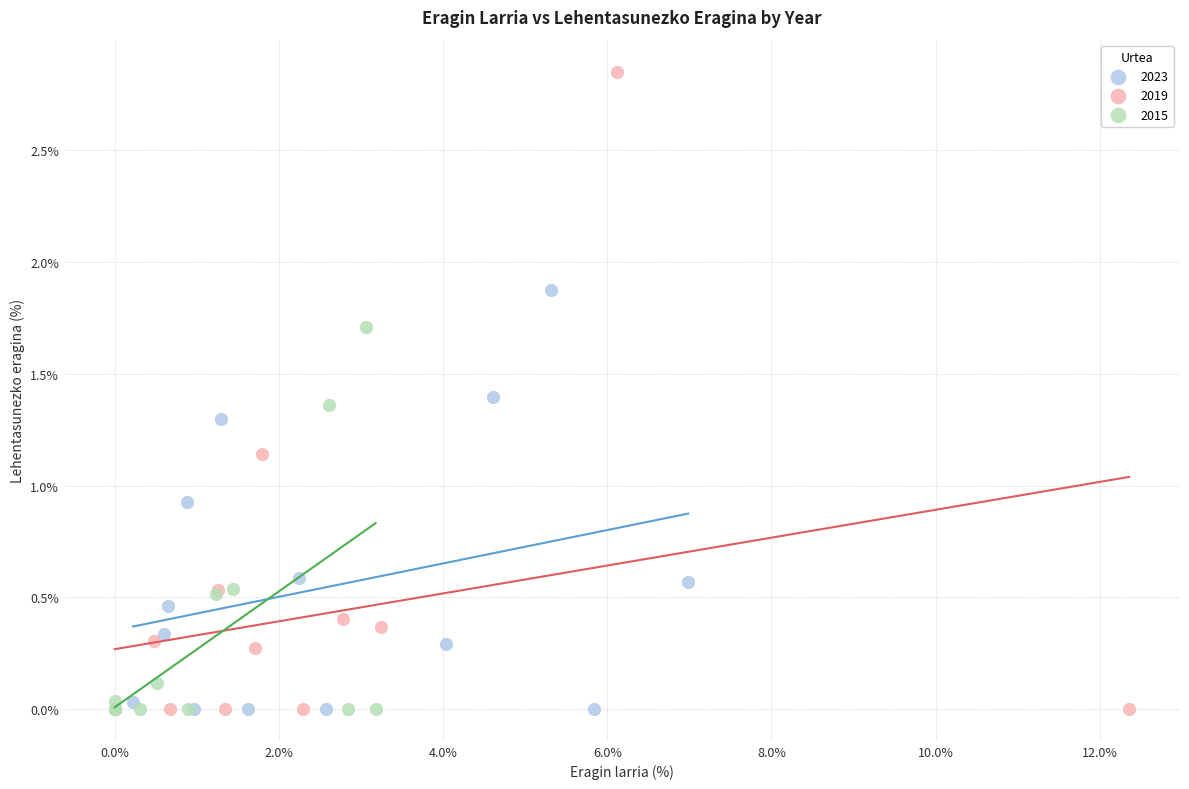

Which series has the widest spread of Y values?

2019